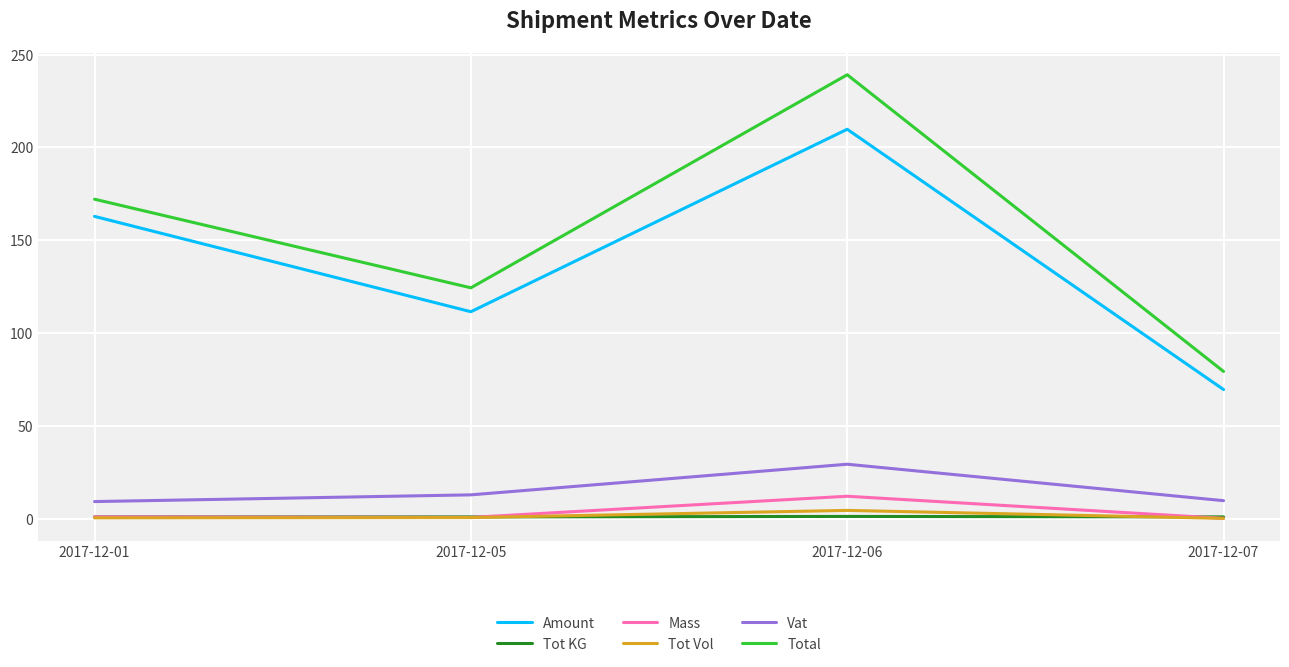

What are all the series names shown in the legend?

Amount, Tot KG, Mass, Tot Vol, Vat, Total